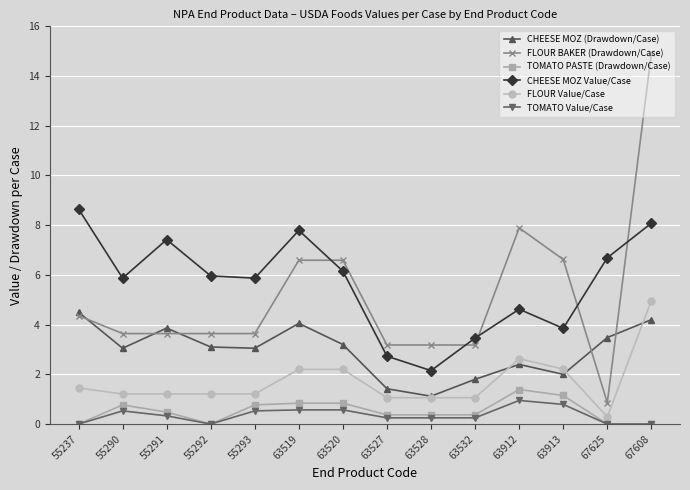

The value of CHEESE MOZ (Drawdown/Case) at 63913 is 2.0. True or false?

True